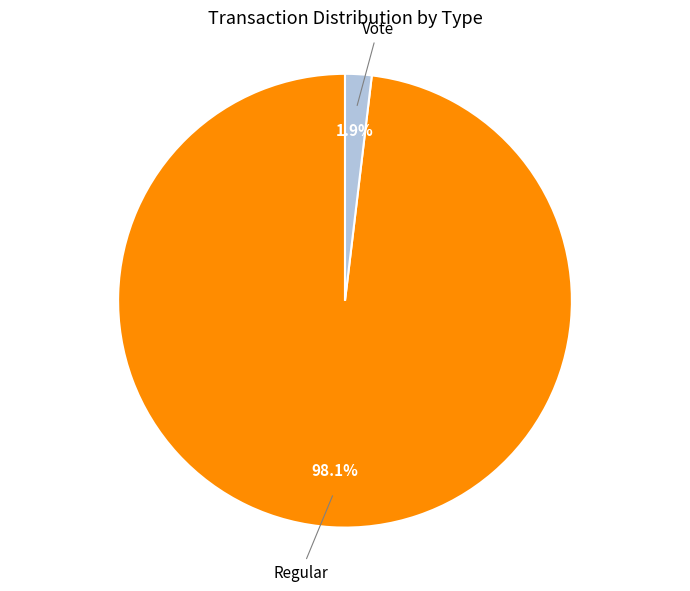

Is there a majority slice in this chart?

Yes